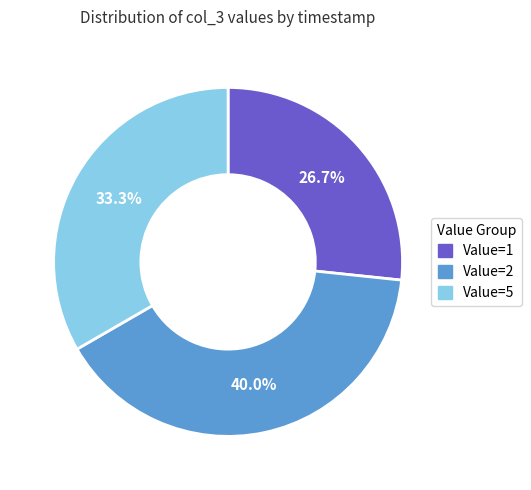

Does any single category account for the majority?

No